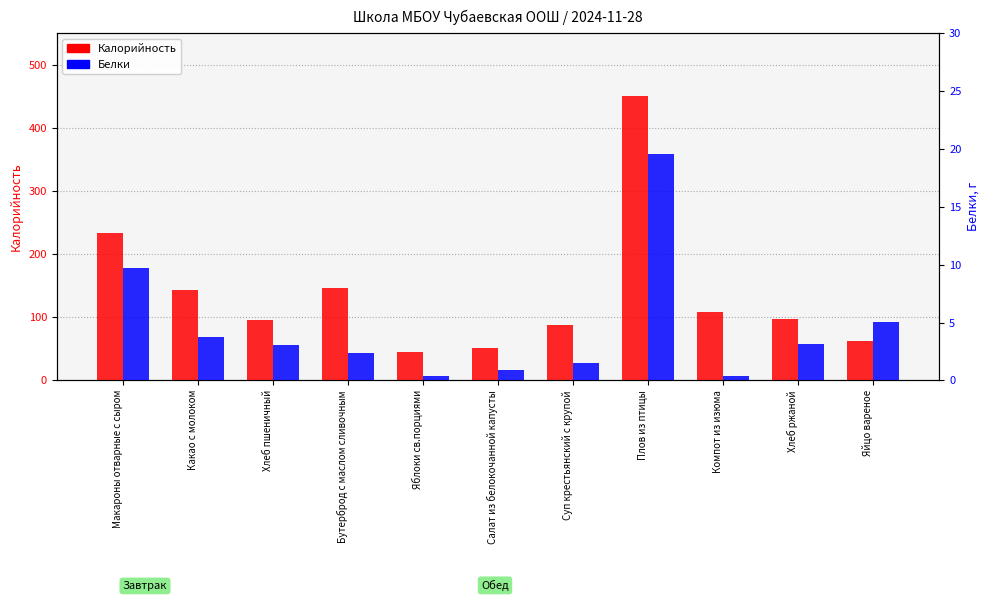

Which label corresponds to the largest value in the chart?

Плов из птицы